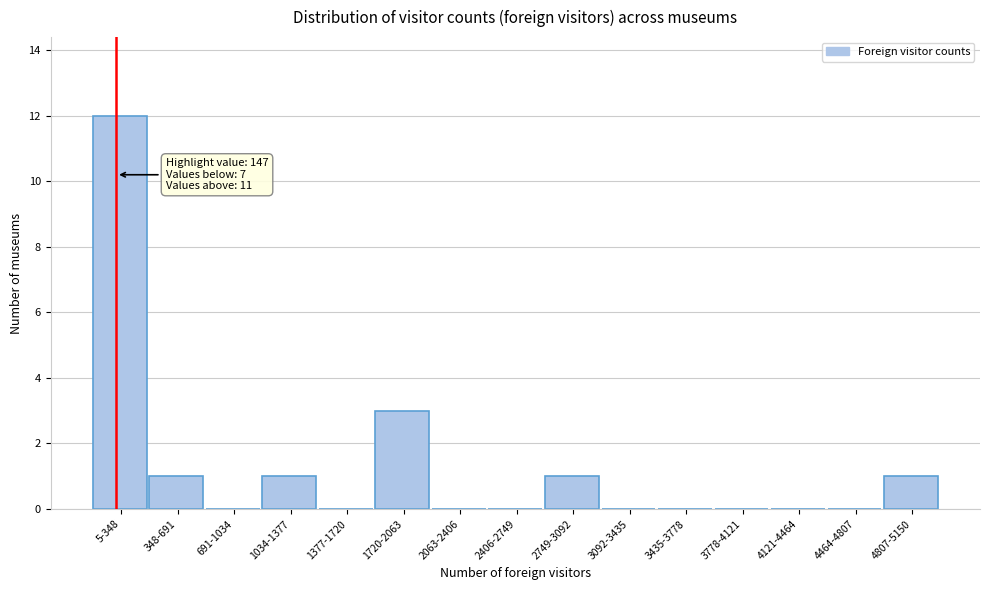

Reading right to left, transcribe all the data shown in this chart.

4807-5150=1	4464-4807=0	4121-4464=0	3778-4121=0	3435-3778=0	3092-3435=0	2749-3092=1	2406-2749=0	2063-2406=0	1720-2063=3	1377-1720=0	1034-1377=1	691-1034=0	348-691=1	5-348=12